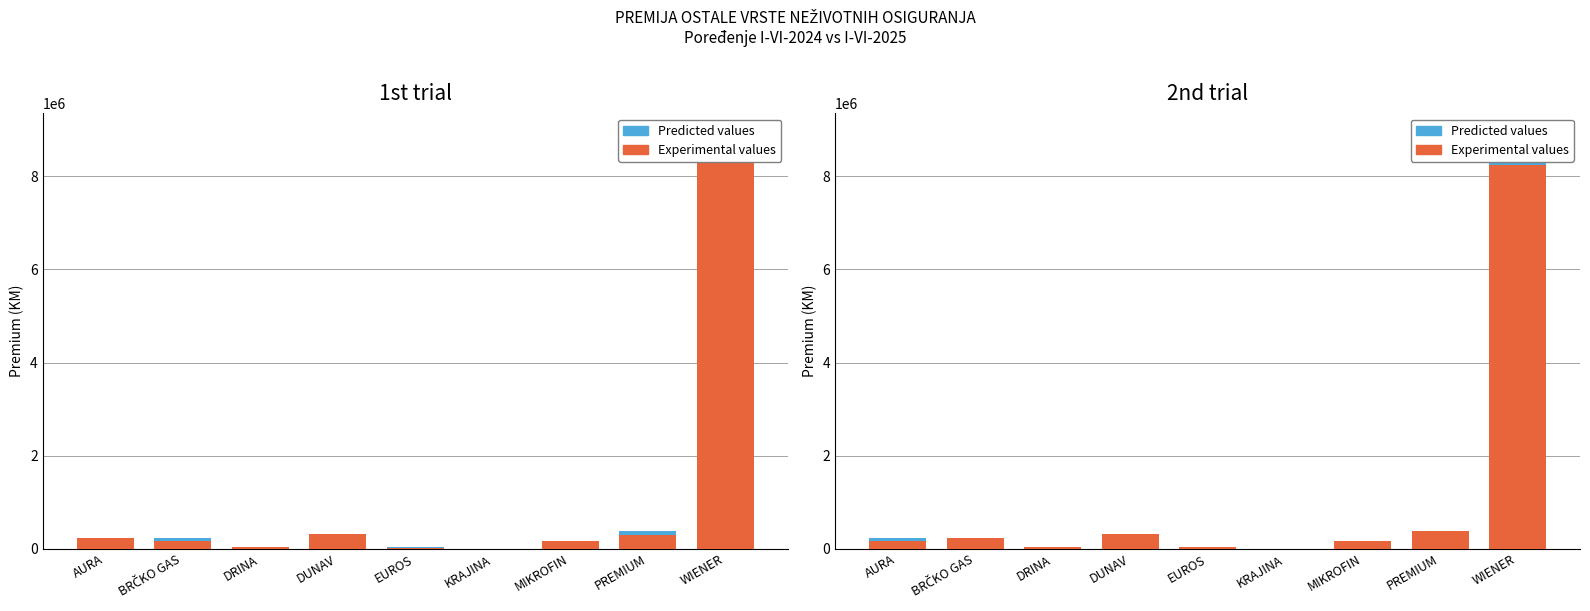

How many categories are shown in the chart?

9